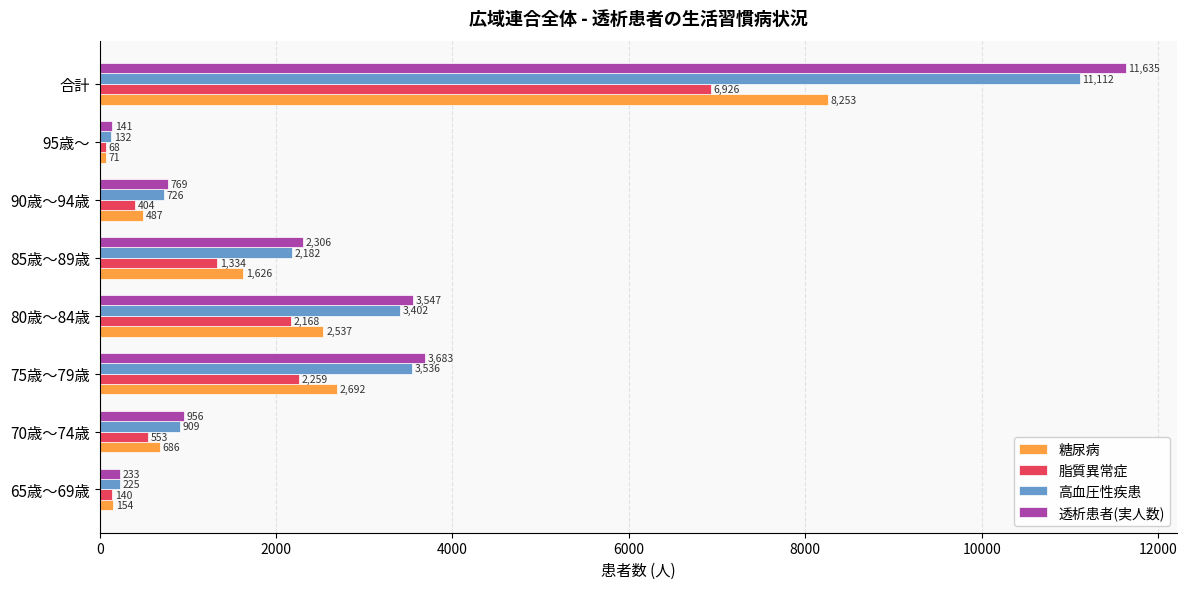

Which series has the largest range (max minus min)?

透析患者(実人数)